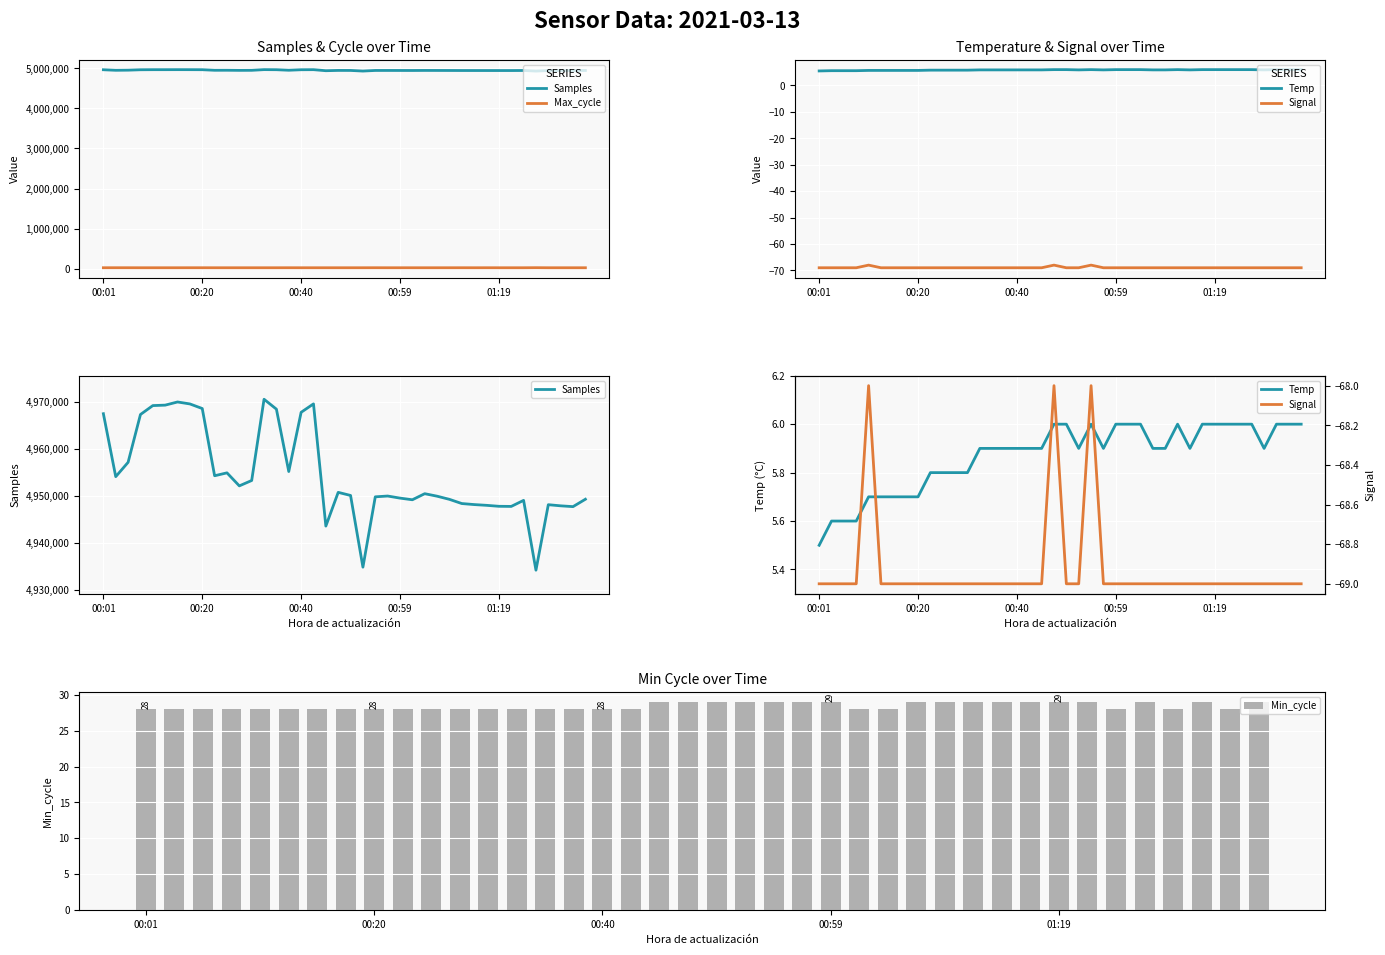

What is the maximum value for Min_cycle?

29